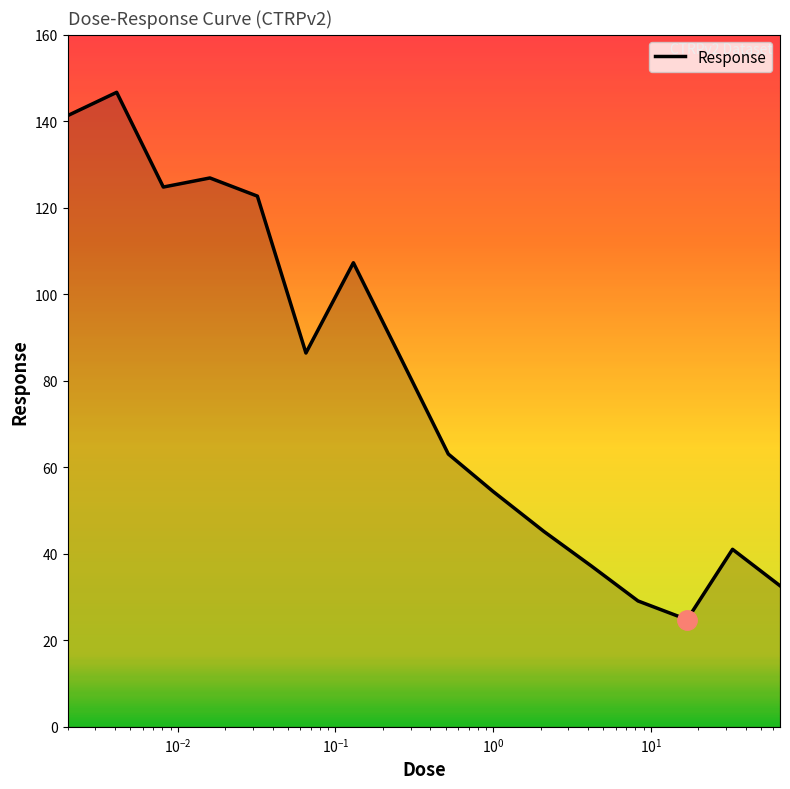

What is the difference between the maximum and minimum values?

121.9